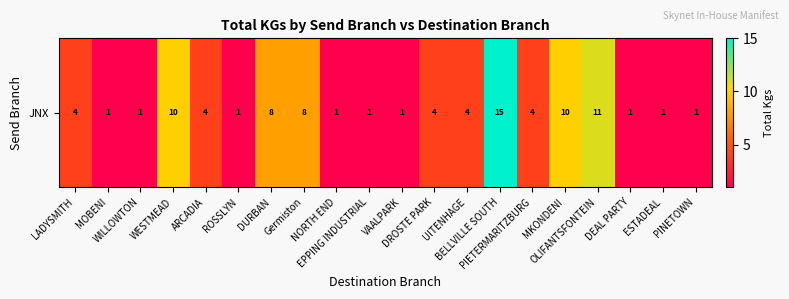

Reading left to right, what are all the values shown in this chart?

4	1	1	10	4	1	8	8	1	1	1	4	4	15	4	10	11	1	1	1